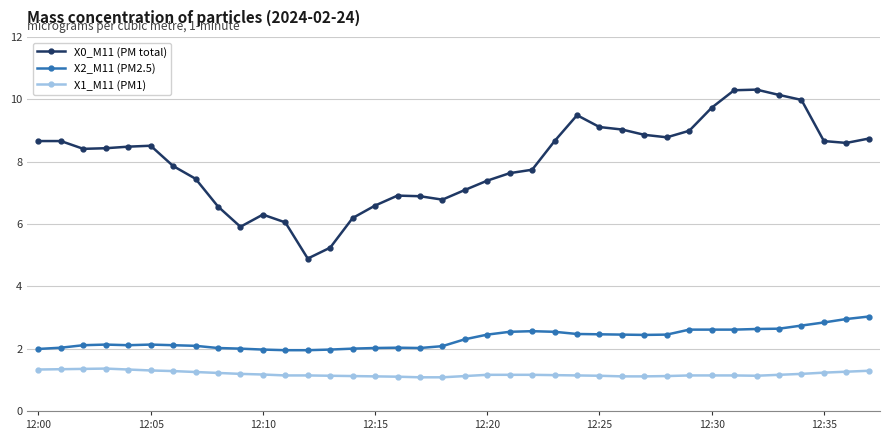

What is the greatest value displayed?

10.3